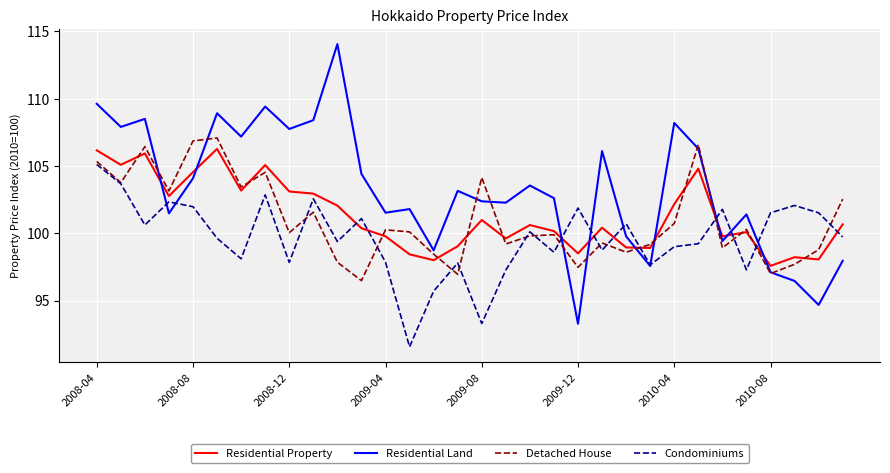

What is the lowest value of the Residential Property series?

97.6